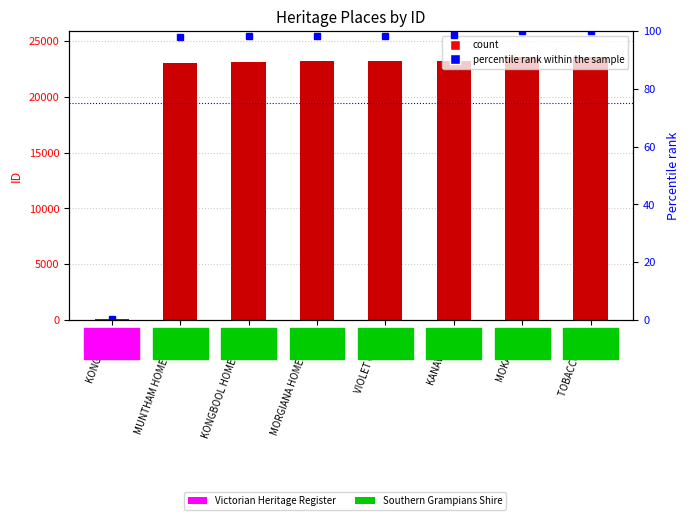

What is the value of the ID bar at the 4th from the left?

23185.0